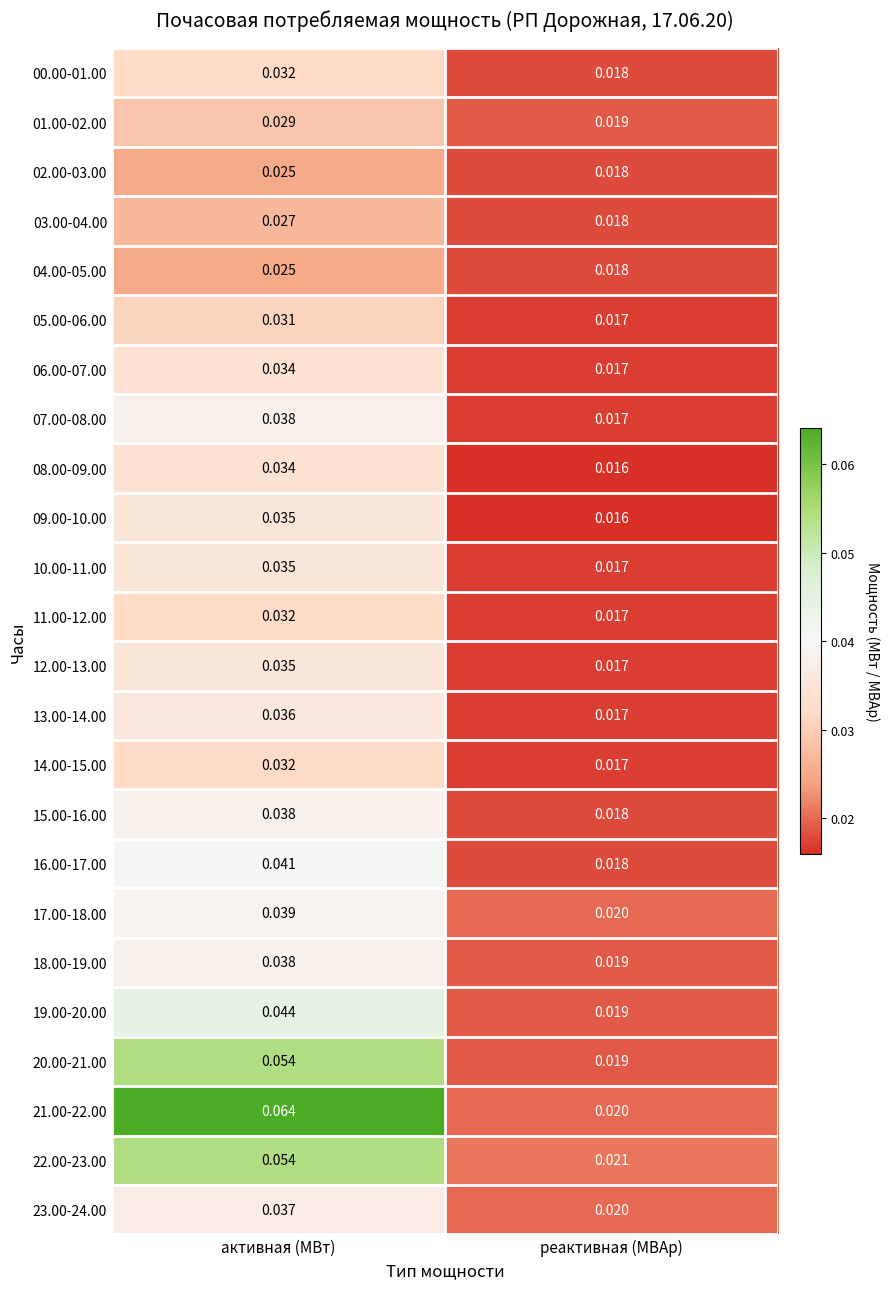

Which label corresponds to the smallest value in the chart?

реактивная (МВАр)